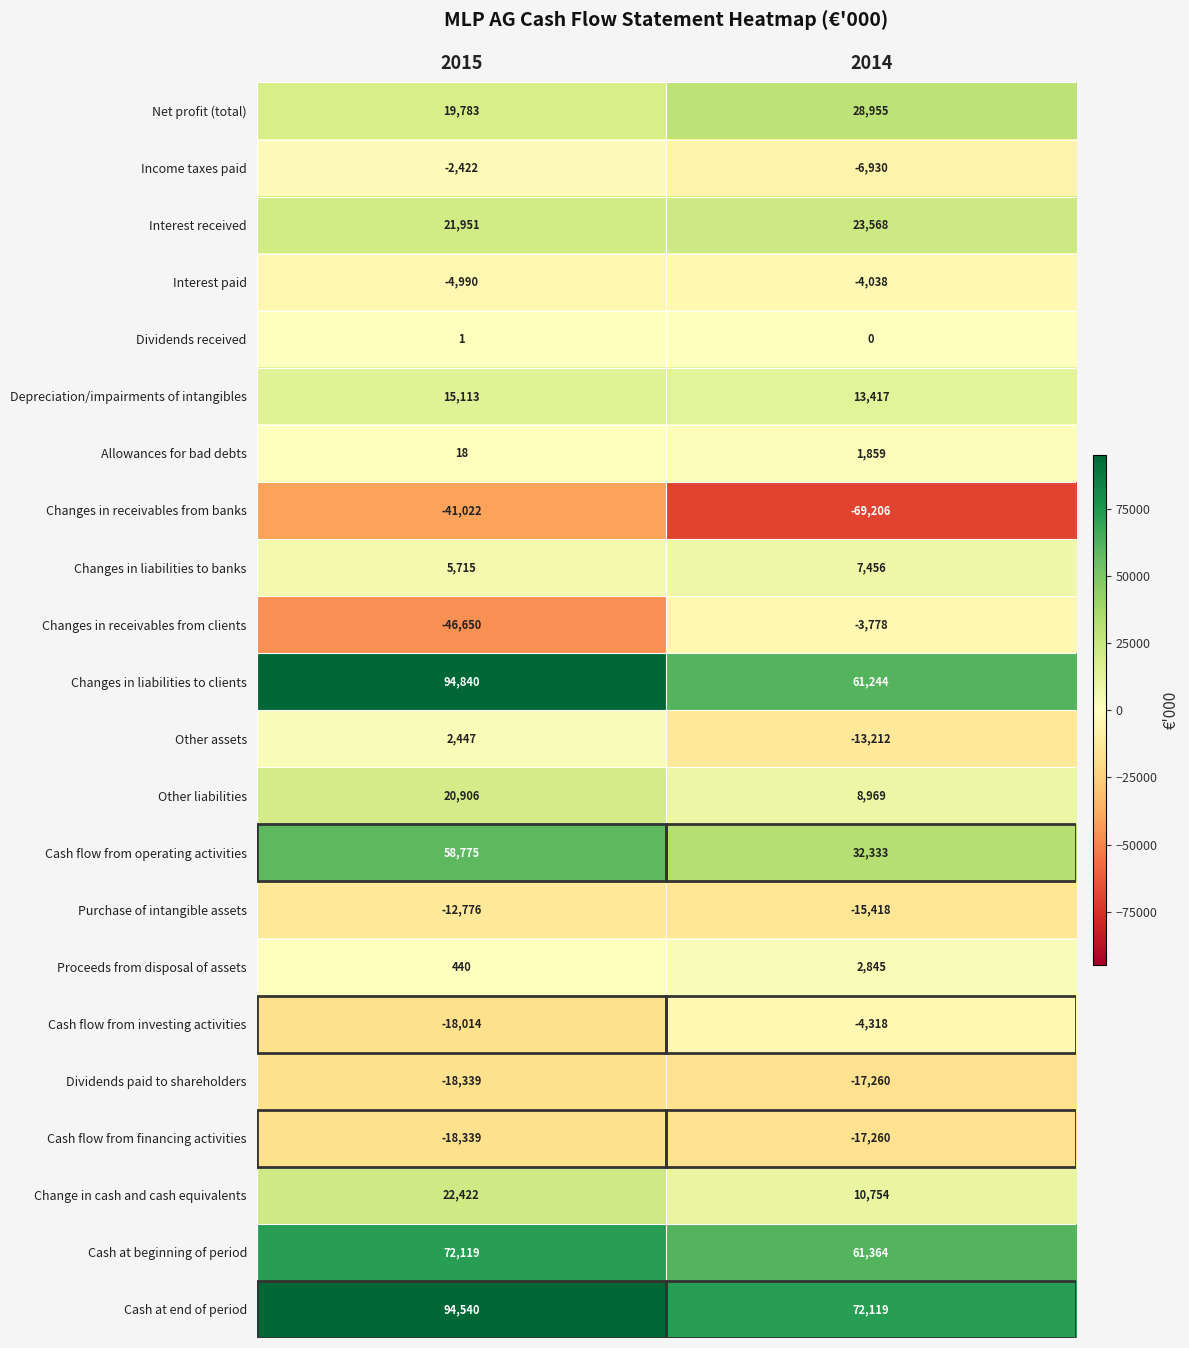

How many categories are shown in the chart?

2